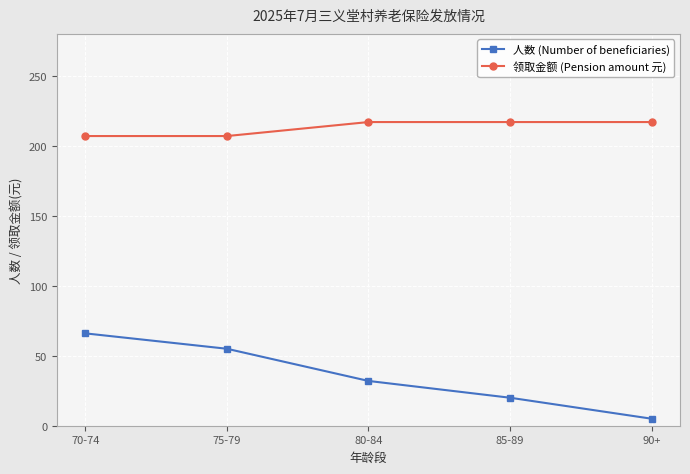

What is the label of the 3rd point from the left?

80-84